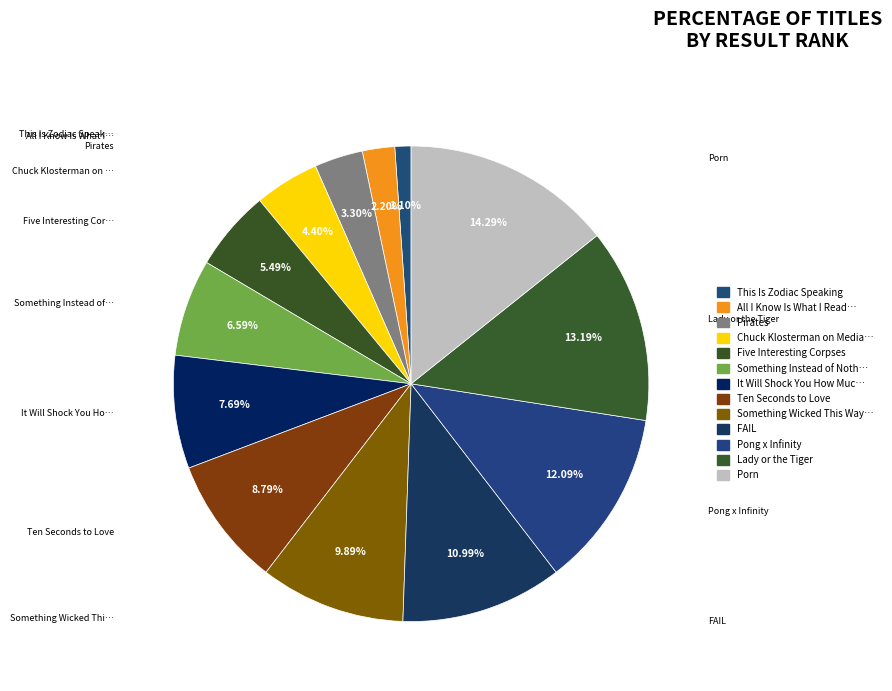

Count the number of slices in the pie.

13